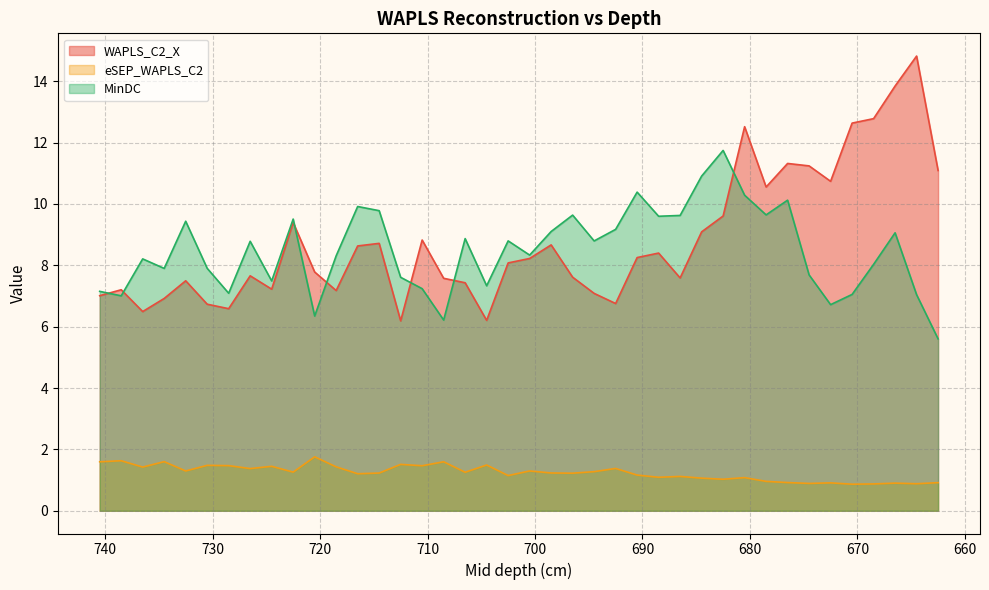

Reading right to left, list all the values displayed in this chart.

WAPLS_C2_X: 662.5=11.1	664.5=14.8	666.5=13.8	668.5=12.8	670.5=12.6	672.5=10.7	674.5=11.2	676.5=11.3	678.5=10.6	680.5=12.5	682.5=9.6	684.5=9.1	686.5=7.6	688.5=8.4	690.5=8.3	692.5=6.8	694.5=7.1	696.5=7.6	698.5=8.7	700.5=8.2	702.5=8.1	704.5=6.2	706.5=7.4	708.5=7.6	710.5=8.8	712.5=6.2	714.5=8.7	716.5=8.6	718.5=7.2	720.5=7.8	722.5=9.4	724.5=7.2	726.5=7.7	728.5=6.6	730.5=6.7	732.5=7.5	734.5=6.9	736.5=6.5	738.5=7.2	740.5=7.0
eSEP_WAPLS_C2: 662.5=0.9	664.5=0.9	666.5=0.9	668.5=0.9	670.5=0.9	672.5=0.9	674.5=0.9	676.5=0.9	678.5=1.0	680.5=1.1	682.5=1.0	684.5=1.1	686.5=1.1	688.5=1.1	690.5=1.2	692.5=1.4	694.5=1.3	696.5=1.2	698.5=1.2	700.5=1.3	702.5=1.1	704.5=1.5	706.5=1.3	708.5=1.6	710.5=1.5	712.5=1.5	714.5=1.2	716.5=1.2	718.5=1.4	720.5=1.8	722.5=1.3	724.5=1.4	726.5=1.4	728.5=1.5	730.5=1.5	732.5=1.3	734.5=1.6	736.5=1.4	738.5=1.6	740.5=1.6
MinDC: 662.5=5.6	664.5=7.0	666.5=9.1	668.5=8.0	670.5=7.1	672.5=6.7	674.5=7.7	676.5=10.1	678.5=9.6	680.5=10.3	682.5=11.7	684.5=10.9	686.5=9.6	688.5=9.6	690.5=10.4	692.5=9.2	694.5=8.8	696.5=9.6	698.5=9.1	700.5=8.3	702.5=8.8	704.5=7.3	706.5=8.9	708.5=6.2	710.5=7.2	712.5=7.6	714.5=9.8	716.5=9.9	718.5=8.3	720.5=6.3	722.5=9.5	724.5=7.5	726.5=8.8	728.5=7.1	730.5=7.9	732.5=9.4	734.5=7.9	736.5=8.2	738.5=7.0	740.5=7.2